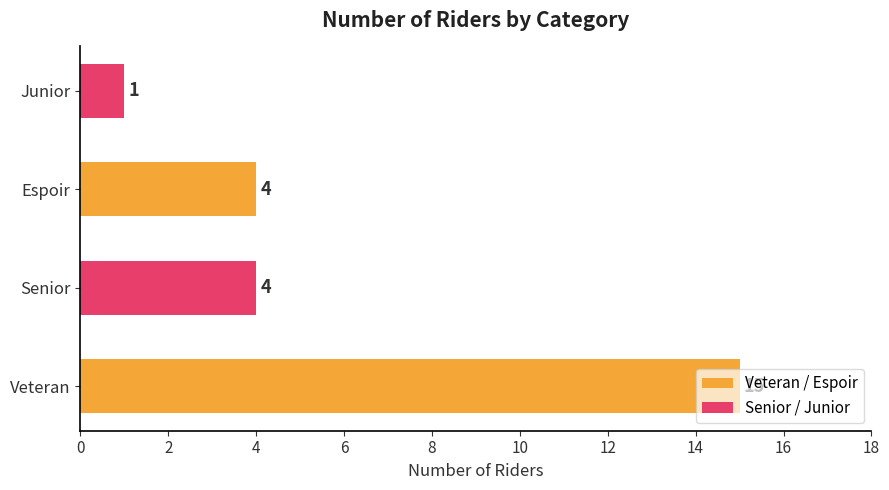

The value at Espoir is 6. True or false?

False